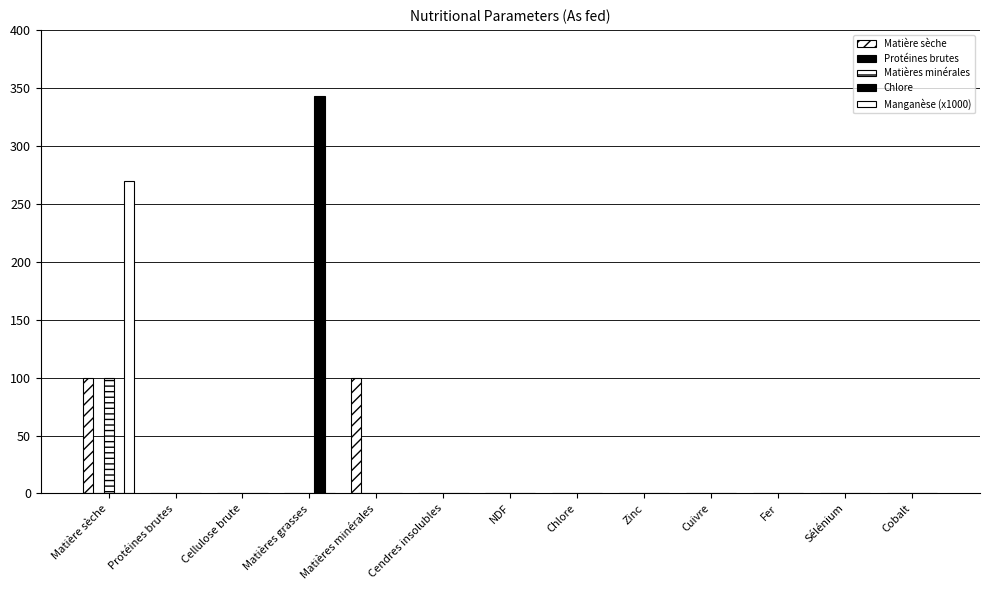

Is it true that Manganèse (x1000) equals 0.0 at Cellulose brute?

True